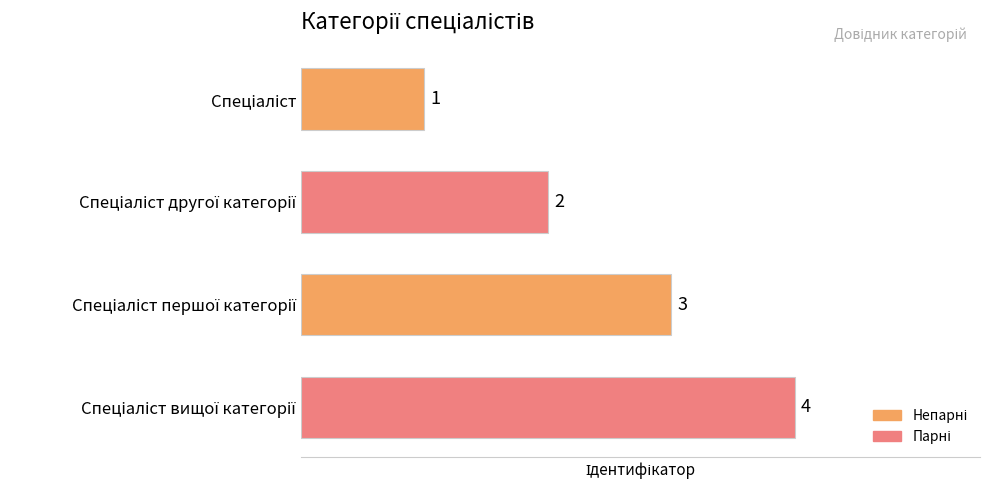

What is the difference between the maximum and minimum values?

3